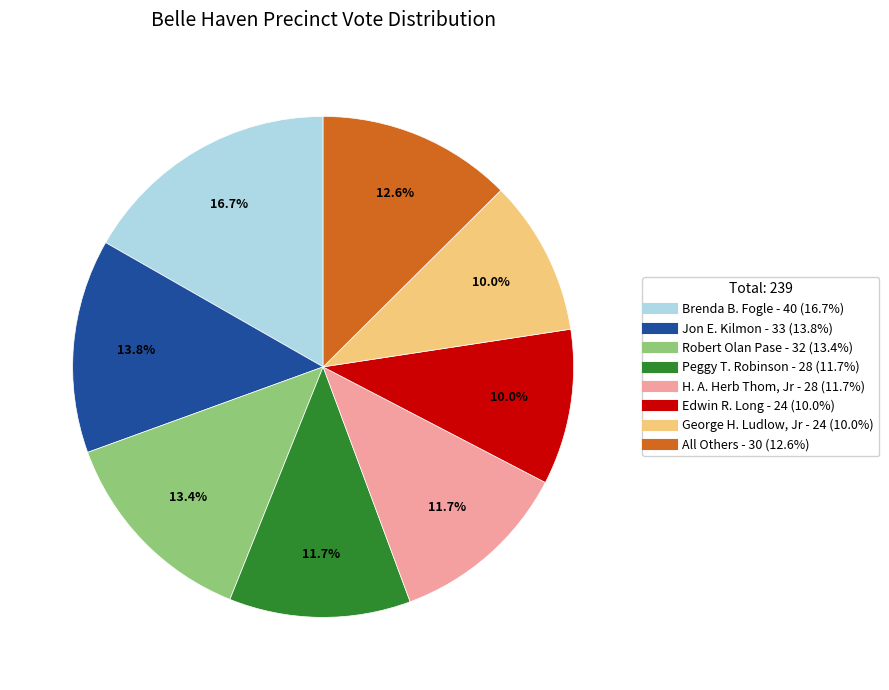

To the nearest percent, what is the difference between the Jon E. Kilmon and Peggy T. Robinson slice percentages?

2%